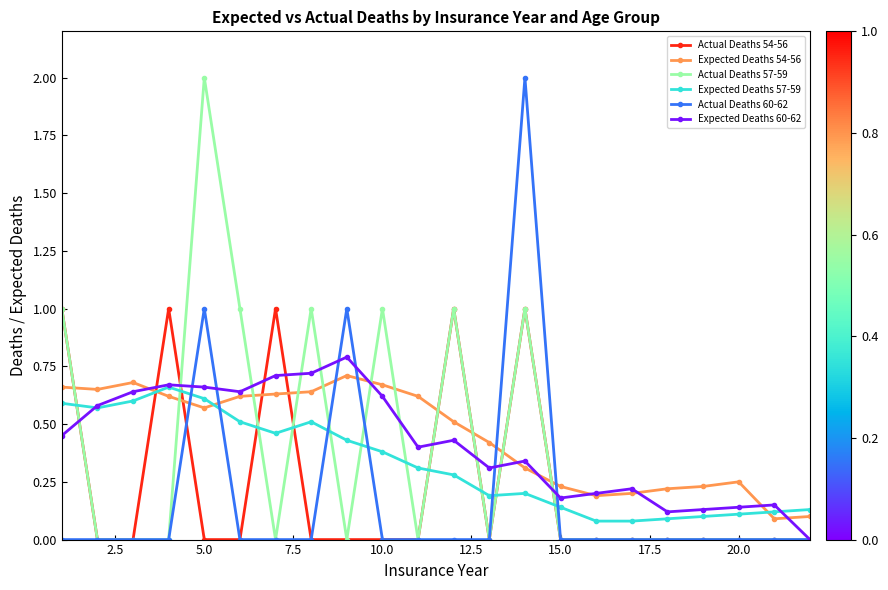

After their last crossing, which series has the higher values: Expected Deaths 57-59 or Actual Deaths 60-62?

Expected Deaths 57-59